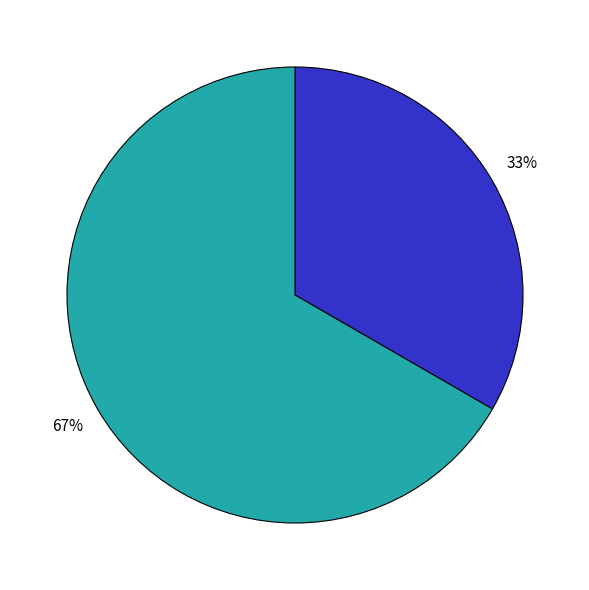

Is there a majority slice in this chart?

Yes